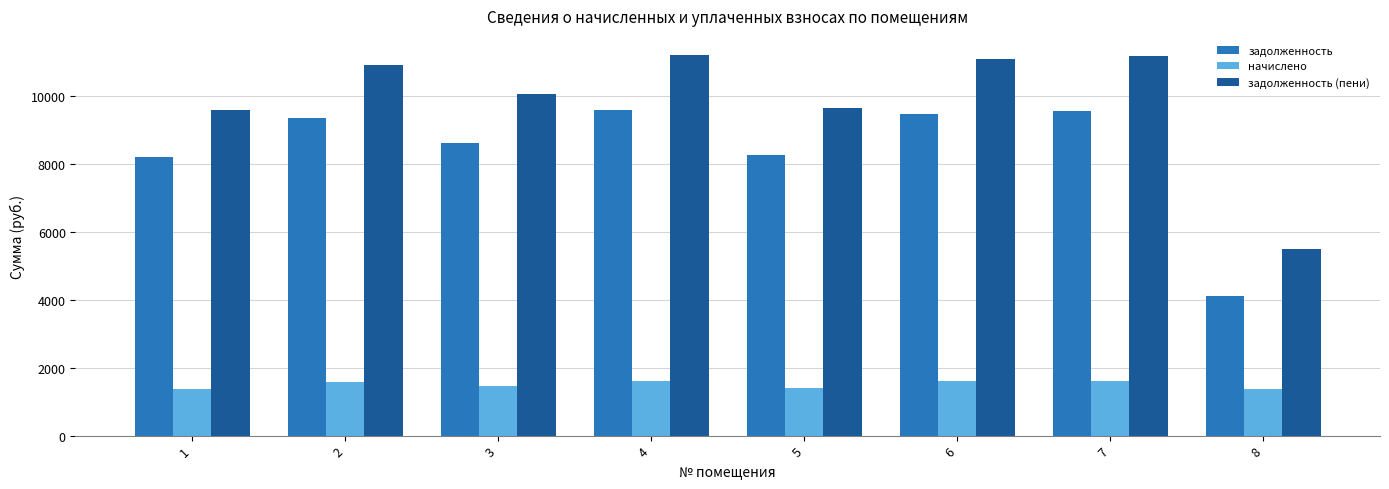

What is the spread (max minus min) of values at 8?

4122.0